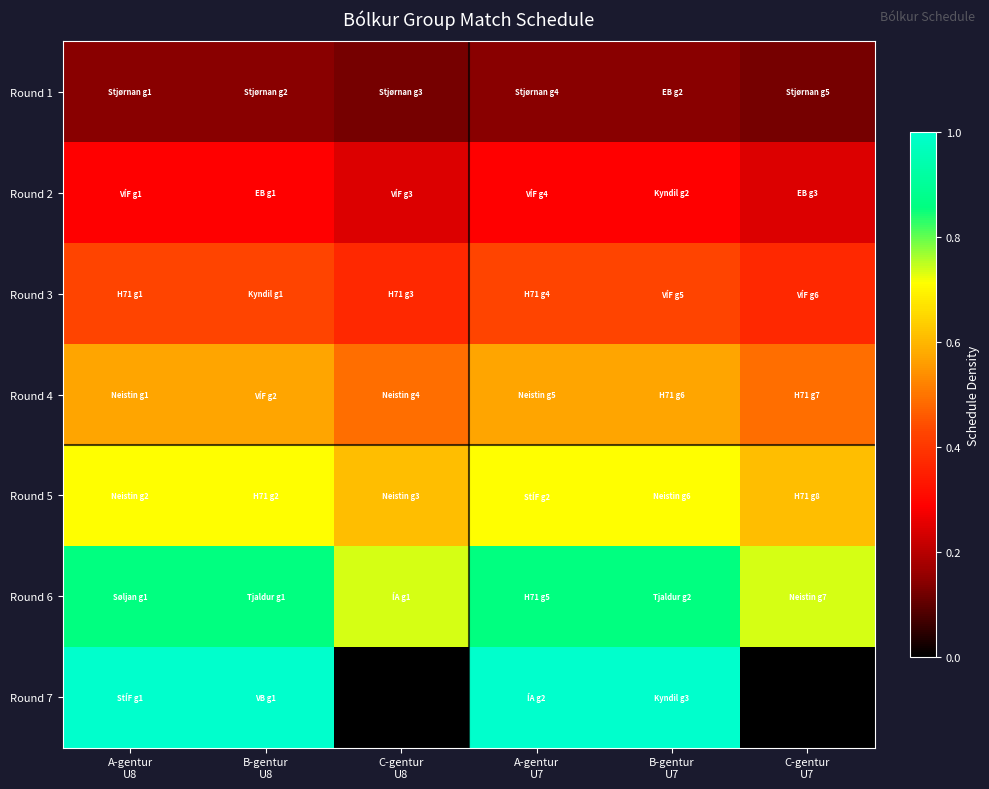

Which has a higher value, A-gentur
U7 or A-gentur
U8?

A-gentur
U7